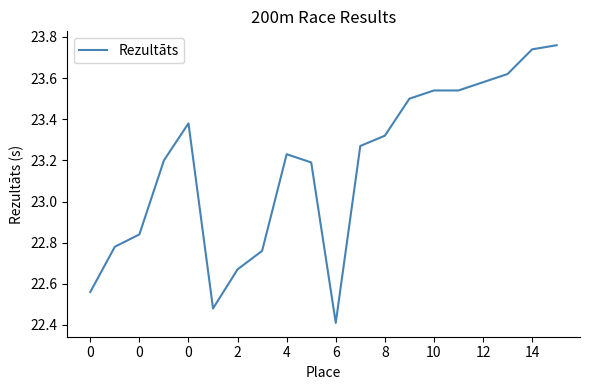

Does the chart have visible grid lines?

No